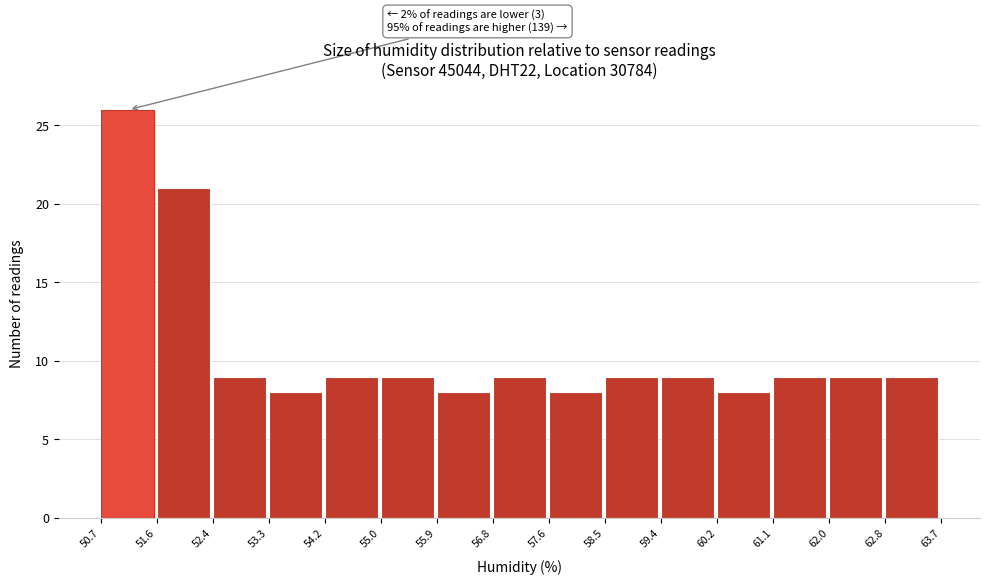

Over which range of the x-axis is the bar tallest?

50.7 to 51.6